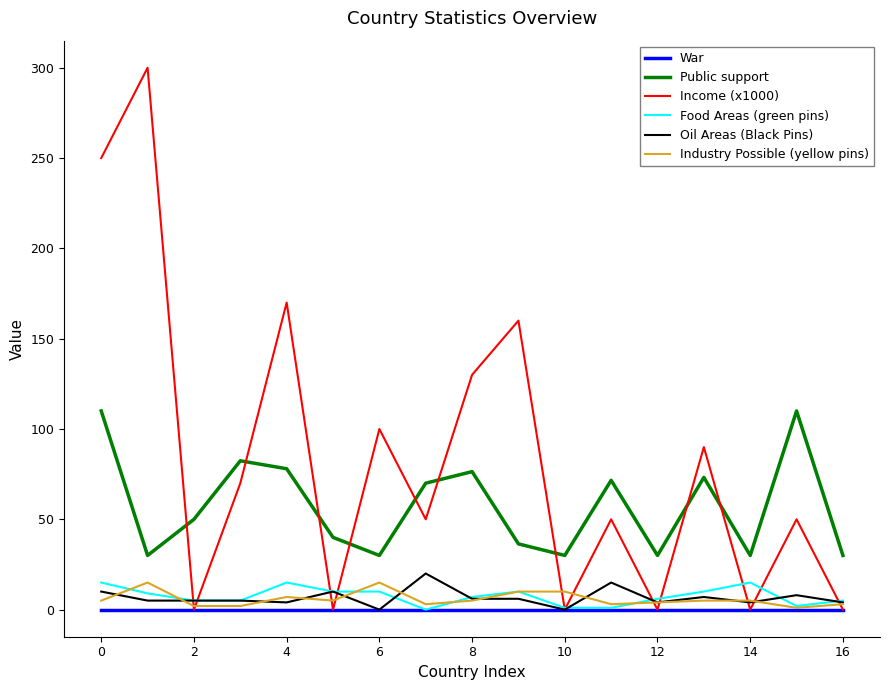

What is the maximum value shown in the chart?

300.0